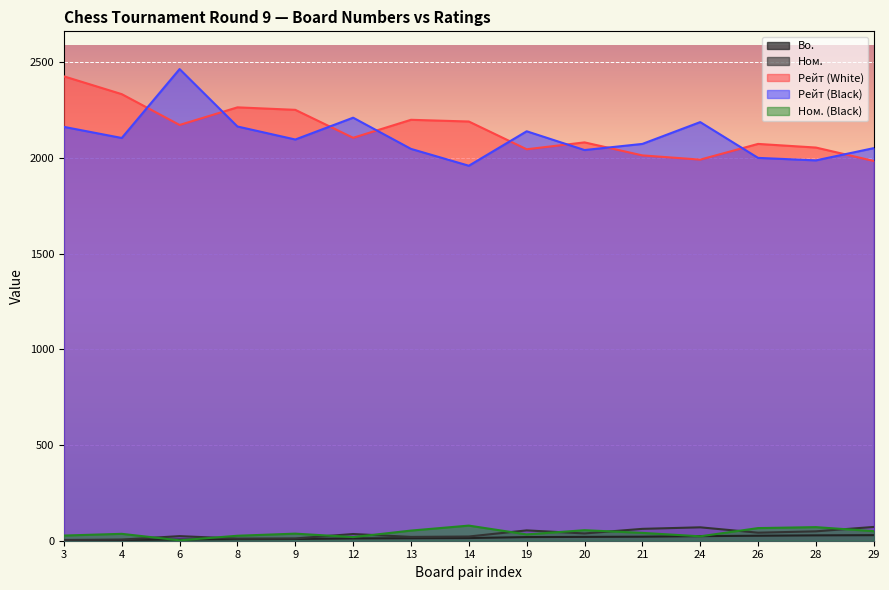

What is the sum of the Ном. (Black) values at 28 and 19?

104